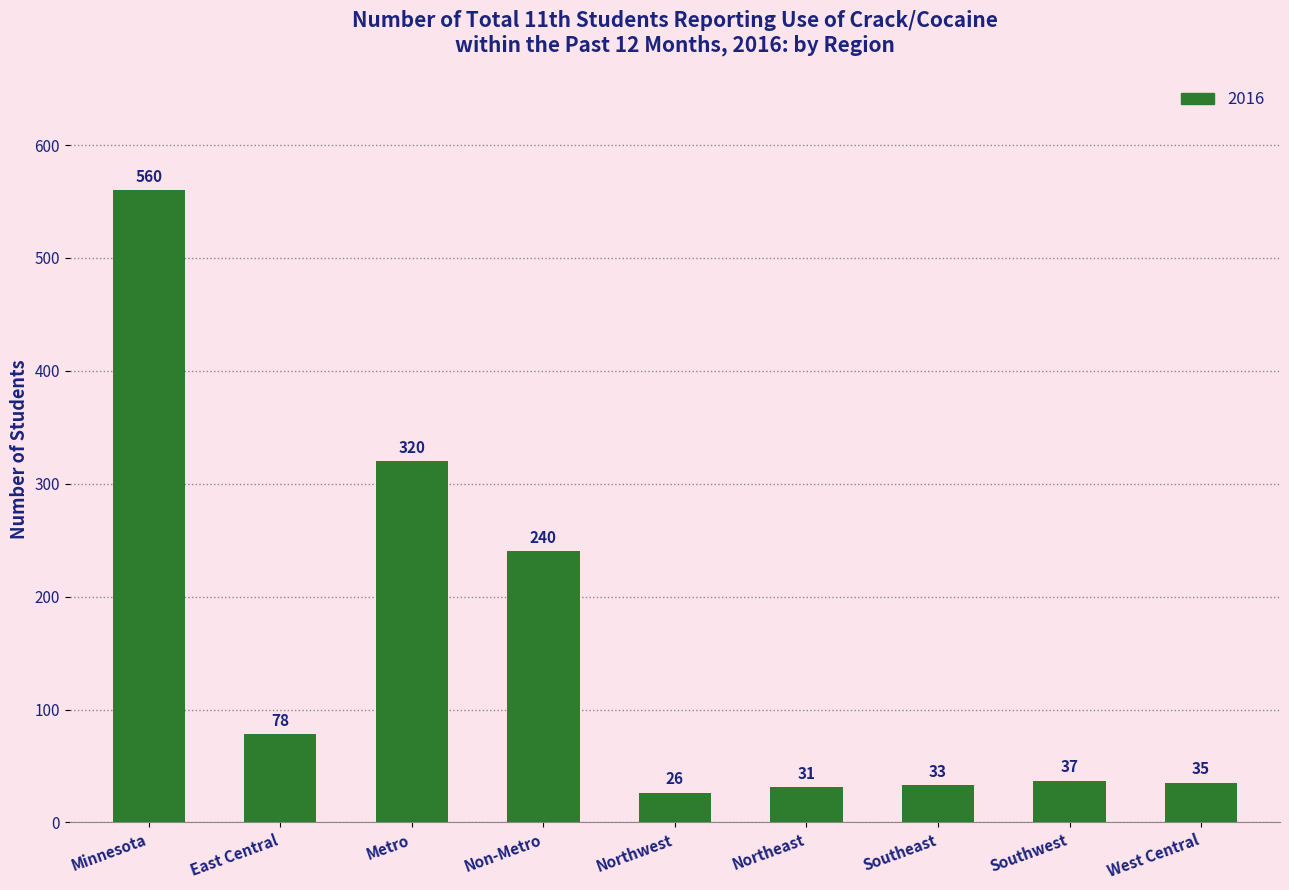

How many series are shown in this chart?

1